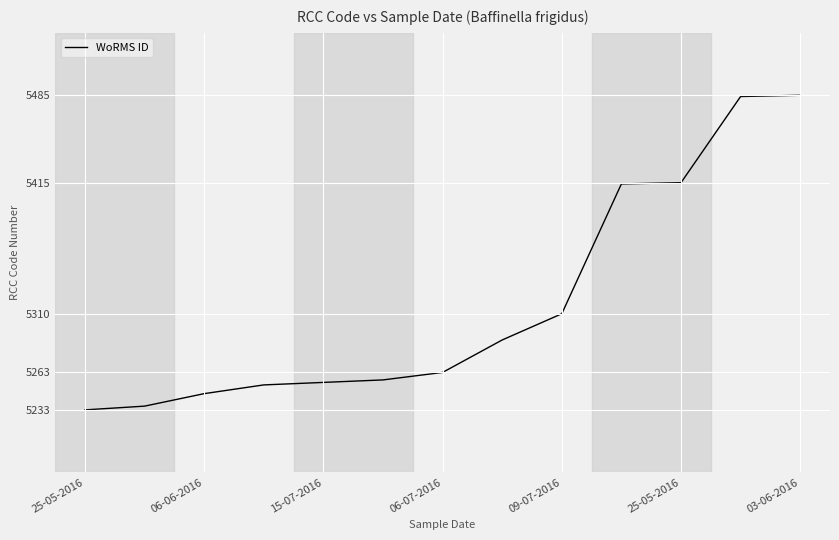

What is the maximum value shown in the chart?

5485